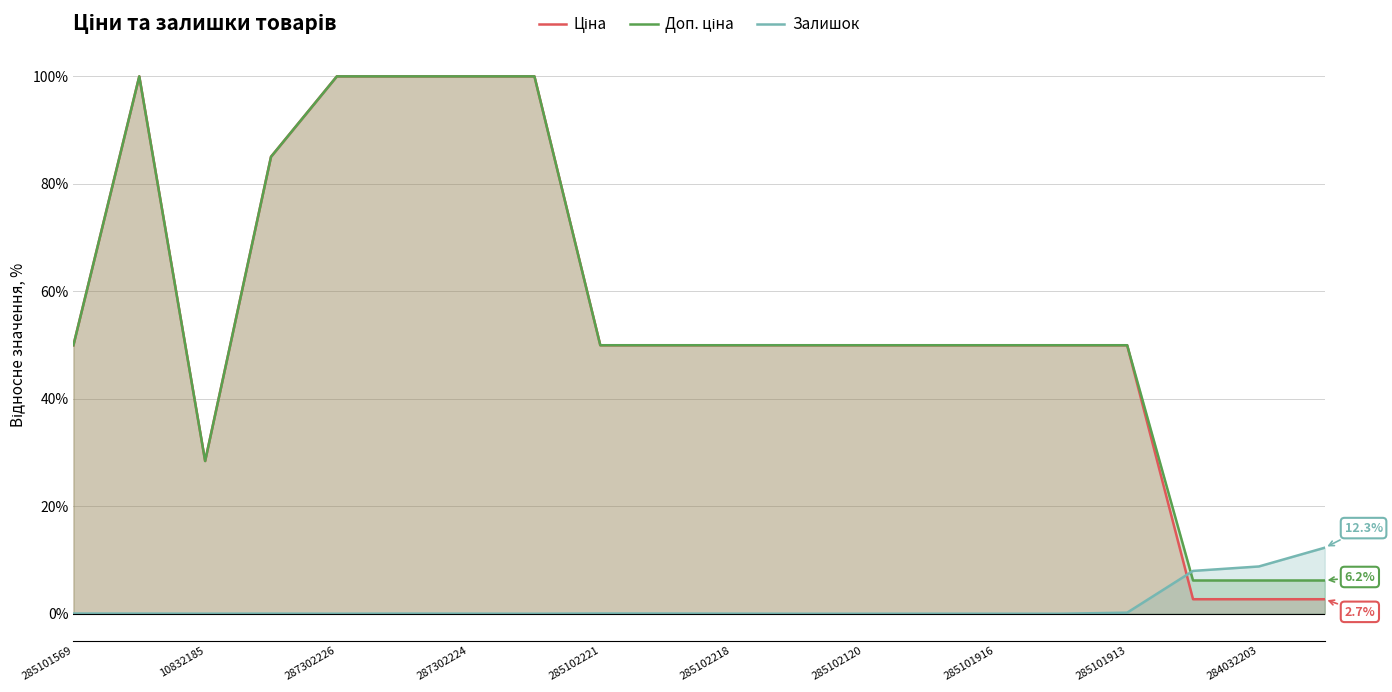

What is the spread (max minus min) of values at 285102120?

50.0